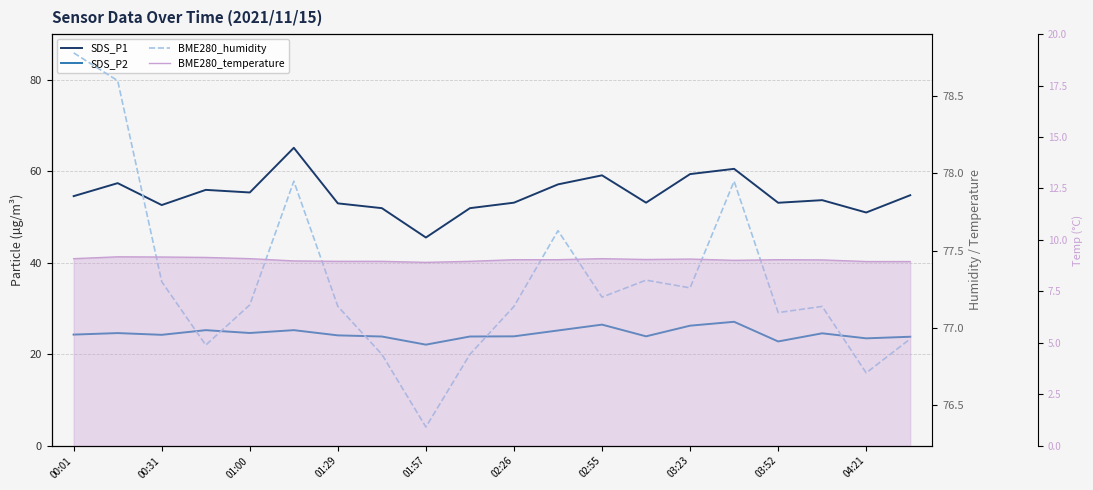

Where does the BME280_humidity series first go above 77?

00:01